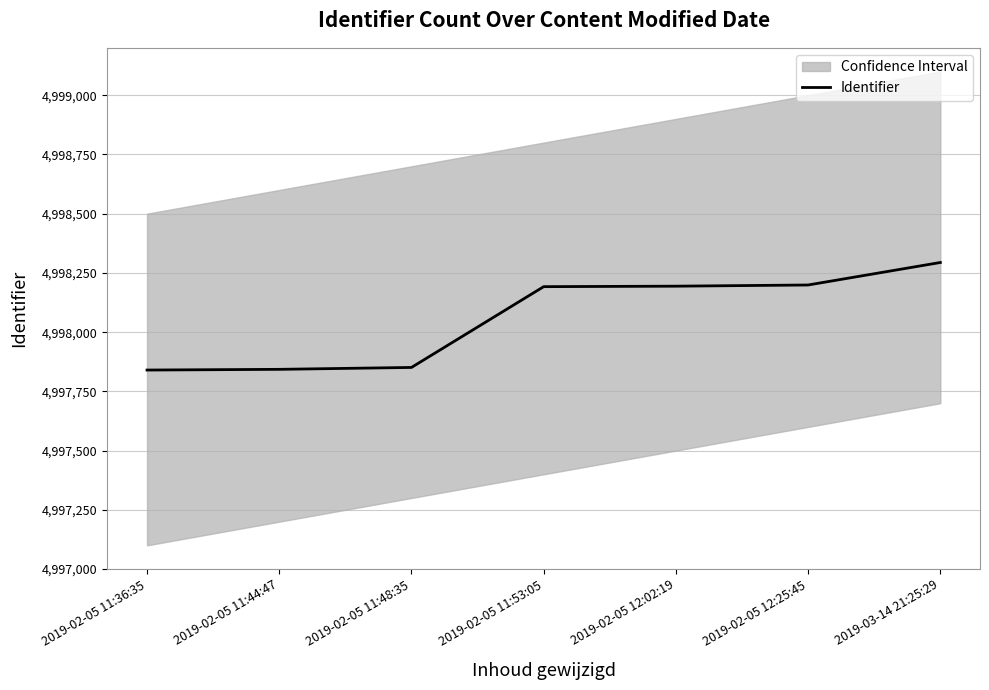

How many lines are shown in the chart?

1